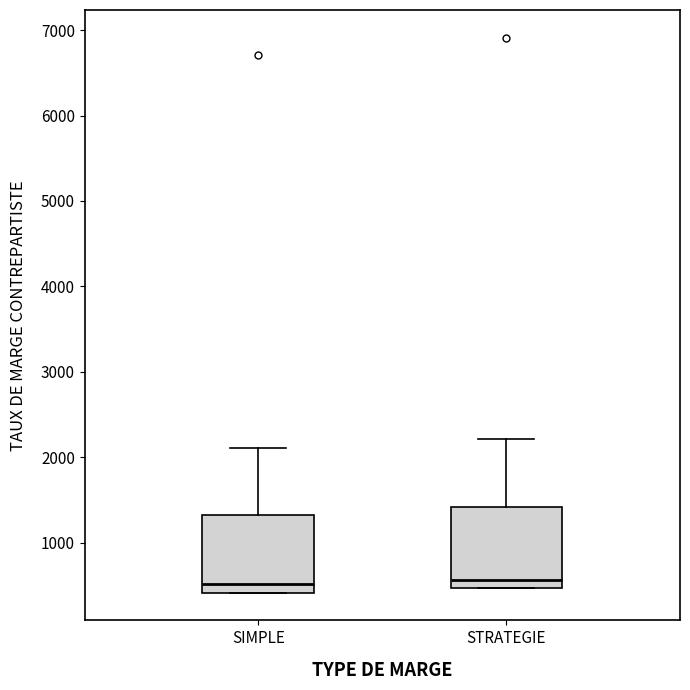

Reading left to right, transcribe this box plot: for each box, give where its median line is, the range the box spans, and where its two whiskers end, as read against the y-axis. The values are not printed on the chart, so give them approximately, as read against the axis.

SIMPLE: median 500, box 400 to 1300, whiskers 400 to 2100
STRATEGIE: median 600, box 500 to 1400, whiskers 500 to 2200